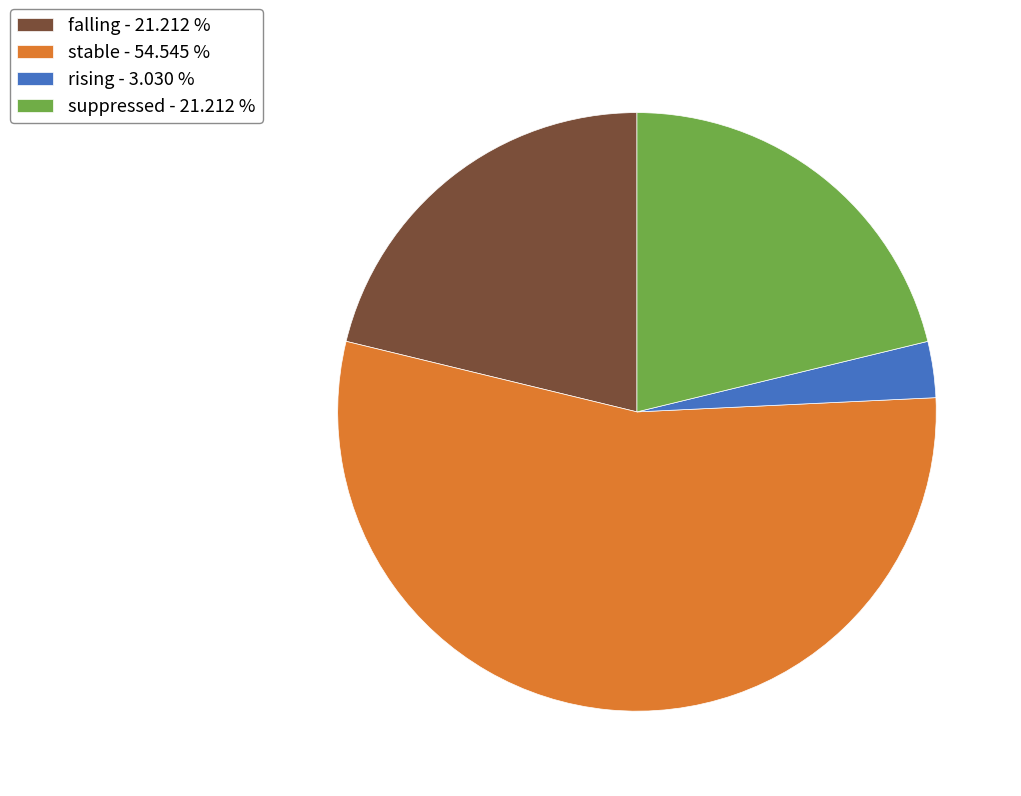

Is it true that falling is 11% of the pie?

False